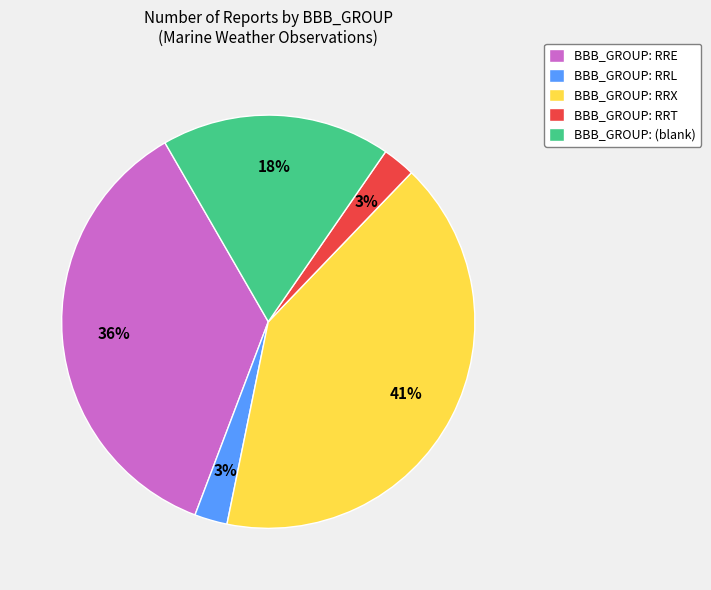

To the nearest percent, what portion does BBB_GROUP: RRE represent?

36%